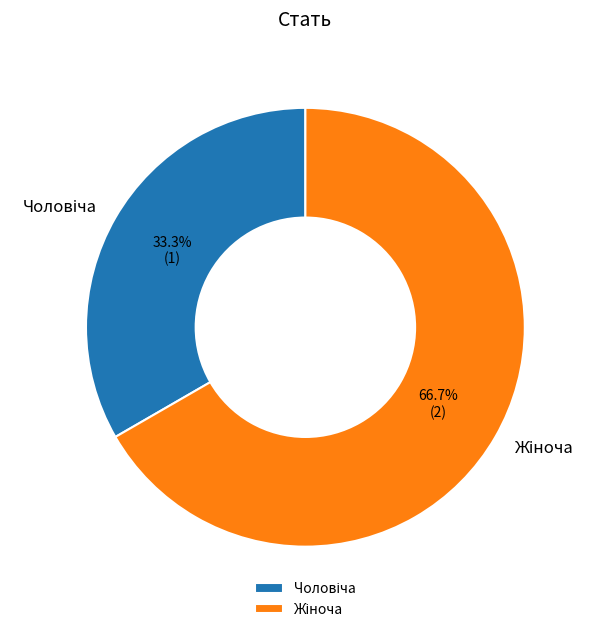

Rank the categories by value from highest to lowest.

Жіноча, Чоловіча